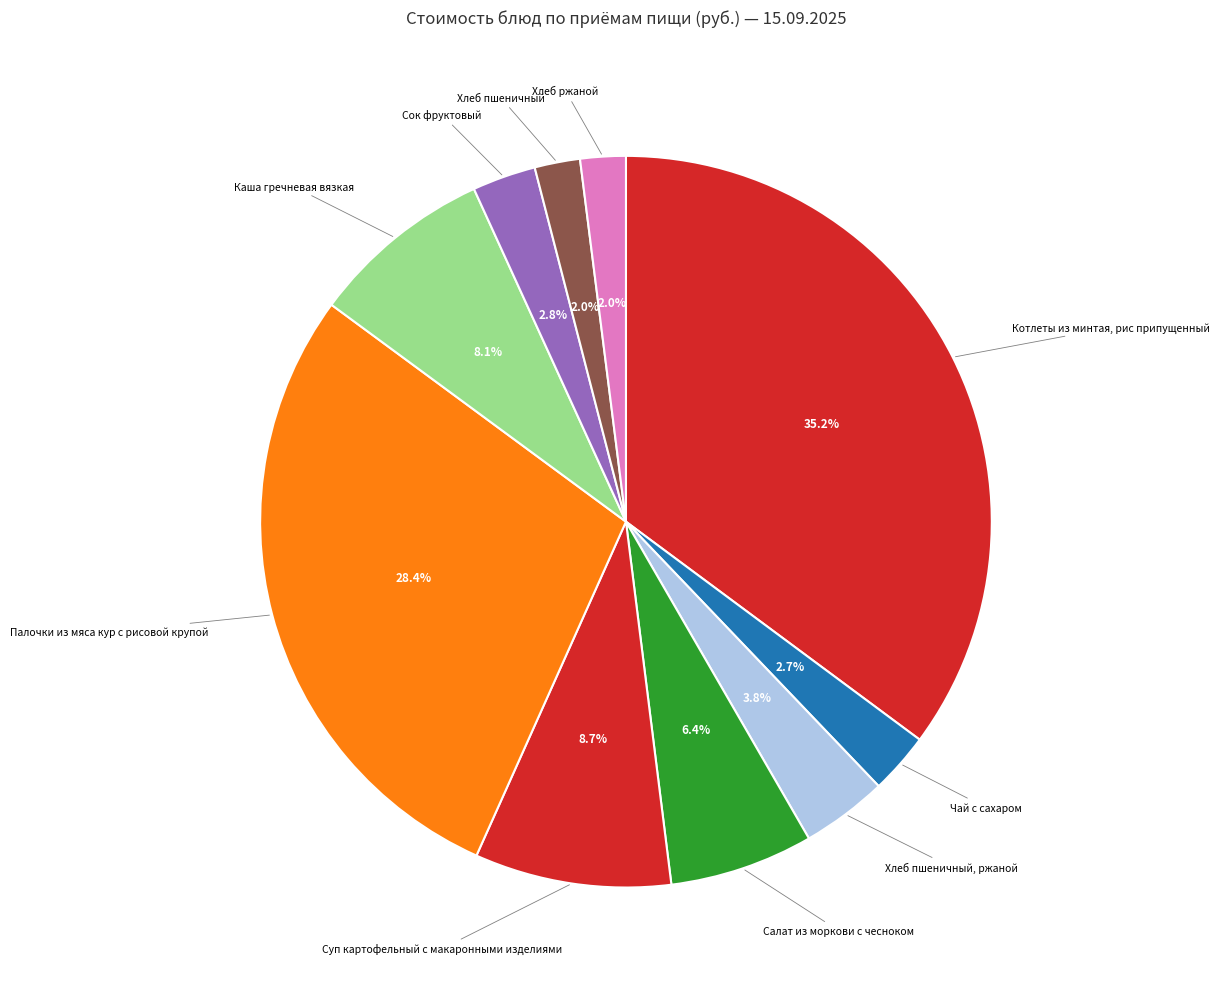

The Суп картофельный с макаронными изделиями slice represents 1% of the pie. True or false?

False